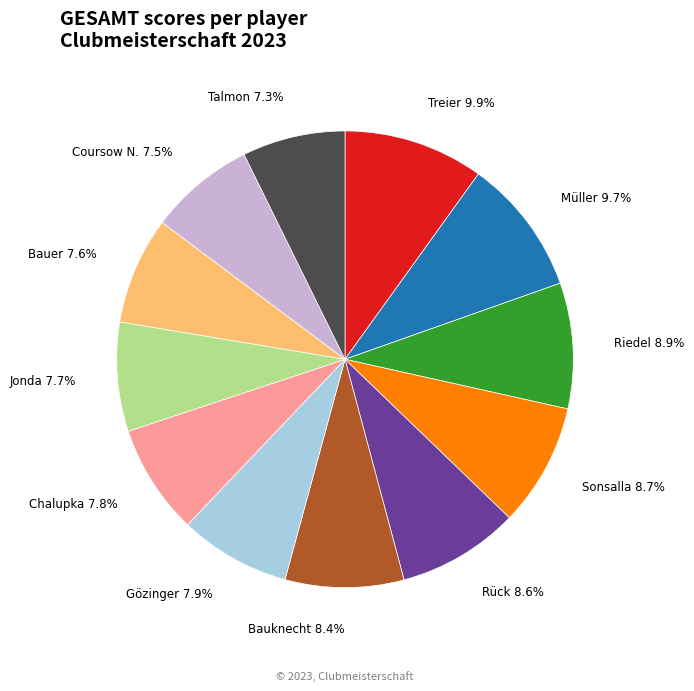

Is there any slice that represents more than half of the pie?

No